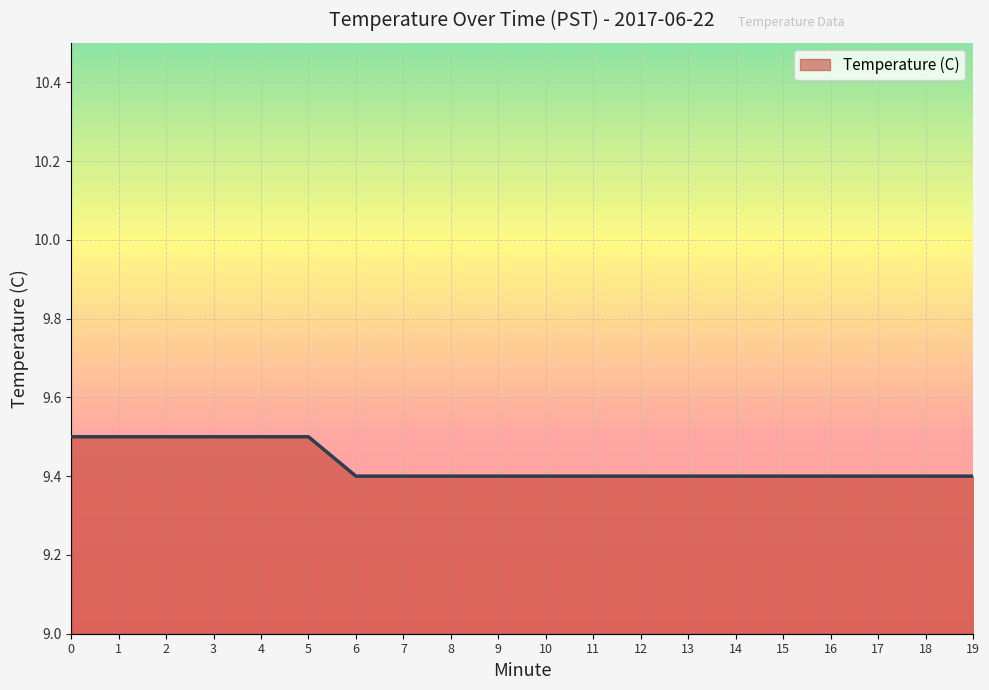

Approximately how many times larger is the value at 3 compared to 4?

1.0